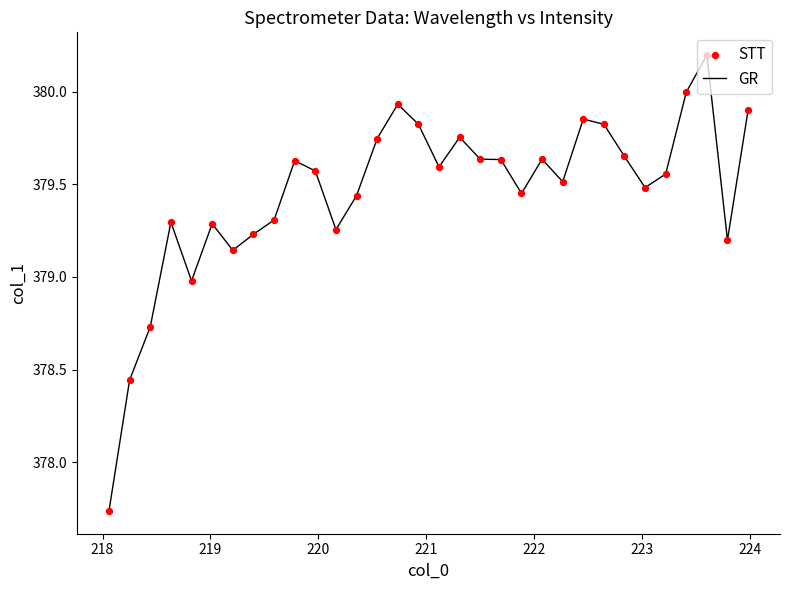

What is the greatest value displayed?

380.2